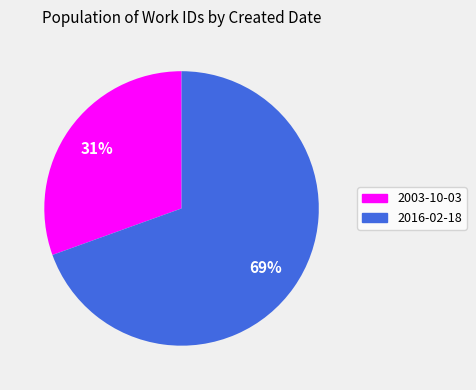

Is the sum of 2003-10-03 and 2016-02-18 greater than half?

Yes